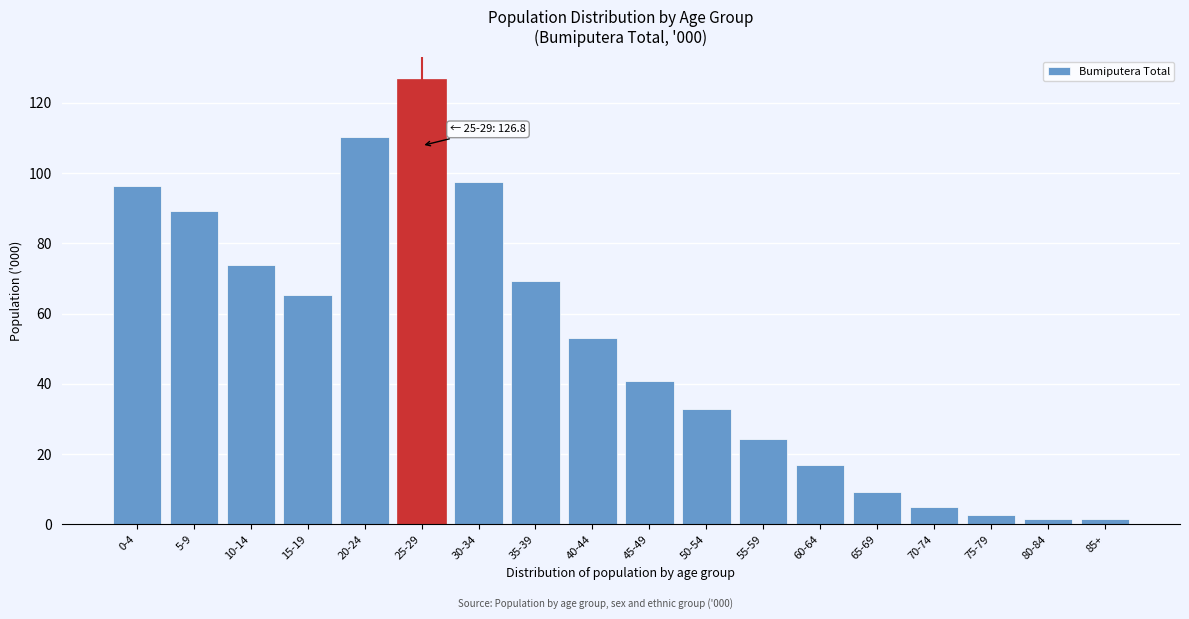

Reading left to right, list all the values displayed in this chart.

96.4	89.2	73.9	65.2	110.2	126.8	97.4	69.3	53.1	40.9	32.8	24.2	16.9	9.1	4.9	2.6	1.5	1.5